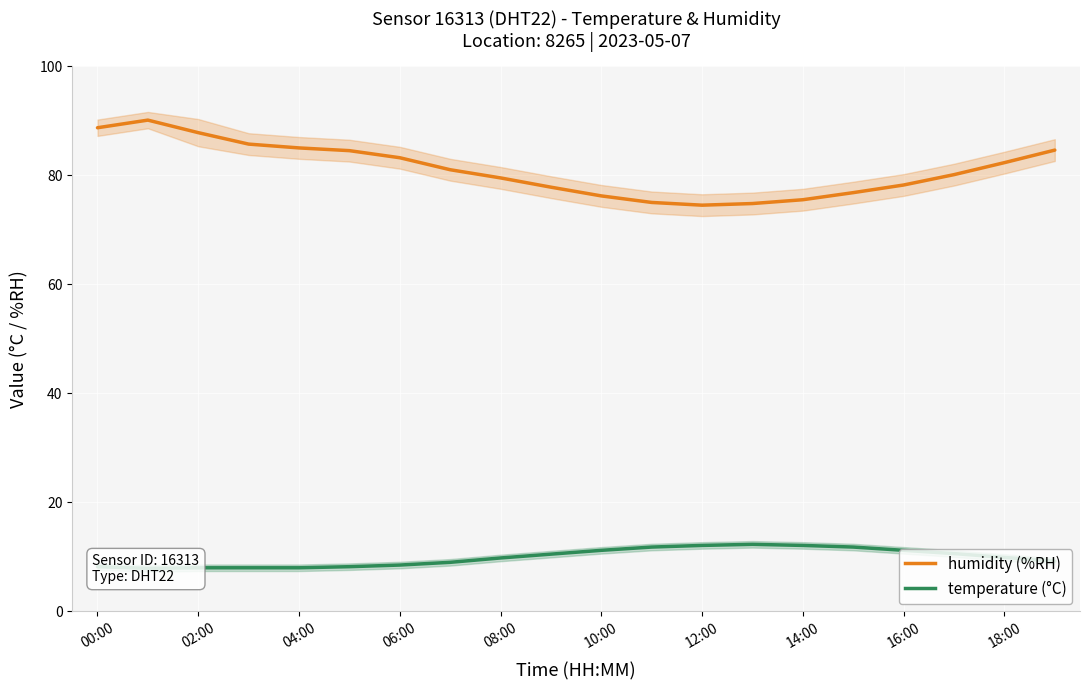

Between 02:00 and 12:00, which series saw the biggest shift?

humidity